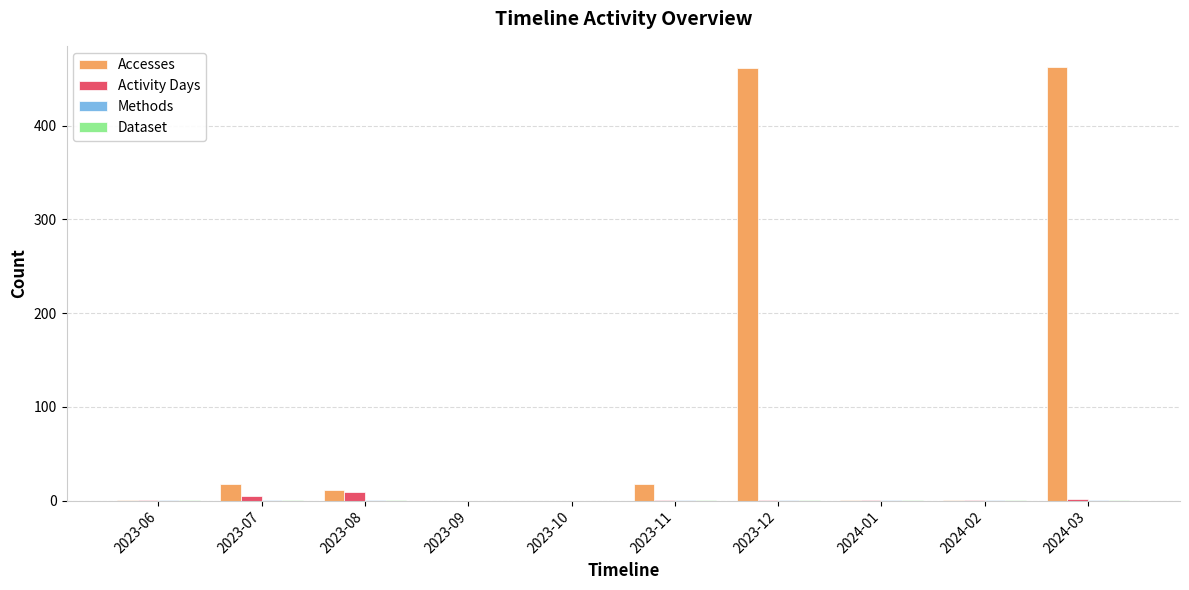

True or false: Accesses has a value of 679 at 2023-12.

False